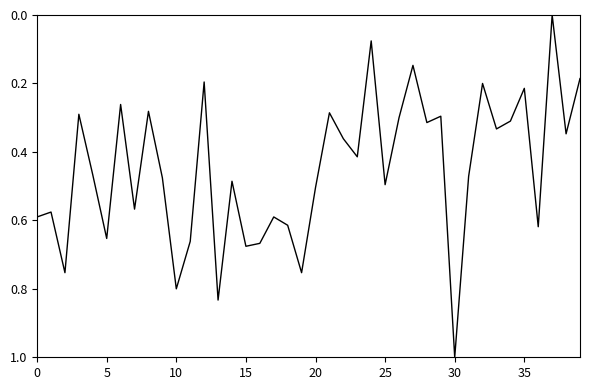

What is the difference between the maximum and minimum values?

1.0